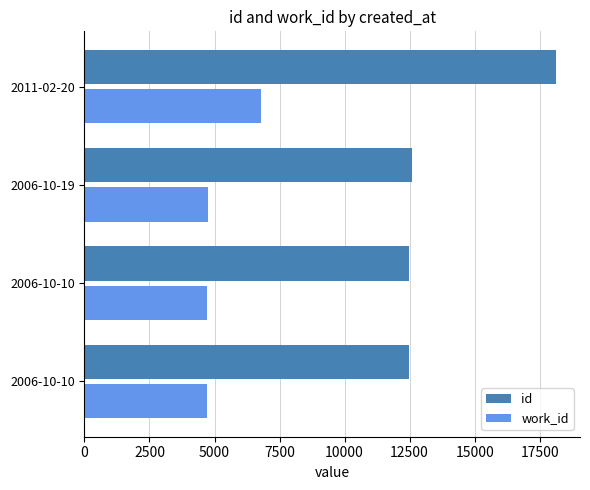

What is the lowest value of the work_id series?

4725